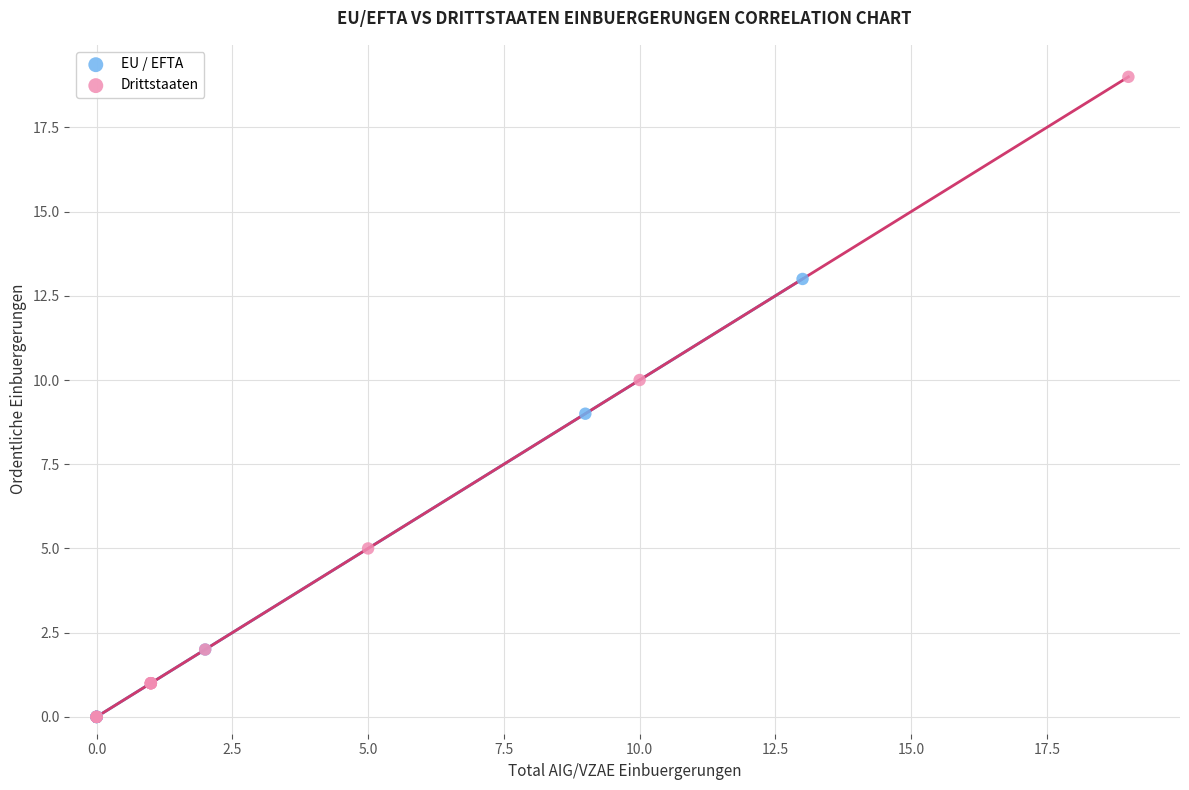

Which series has the widest spread of Y values?

Drittstaaten